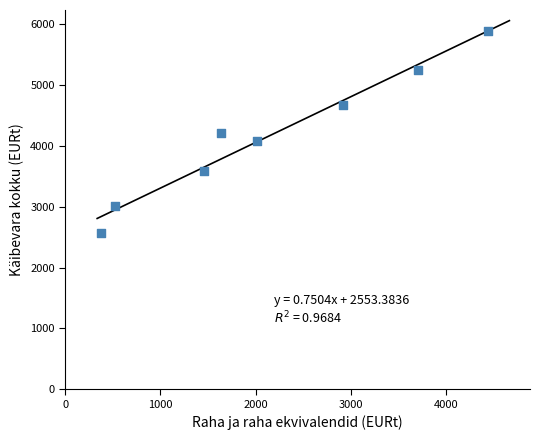

What is the range of Y values (max minus min)?

3322.0